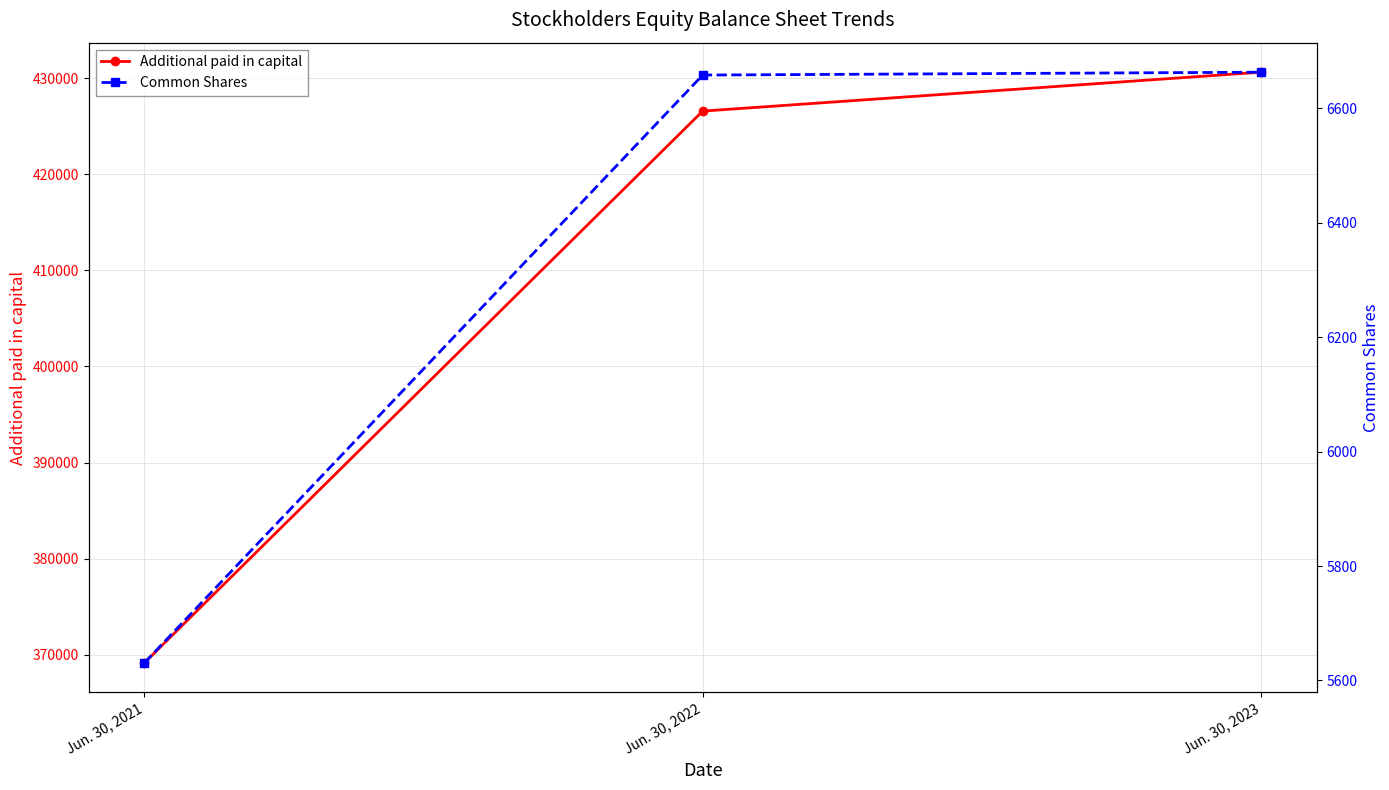

At which label does Additional paid in capital reach its minimum?

Jun. 30, 2021